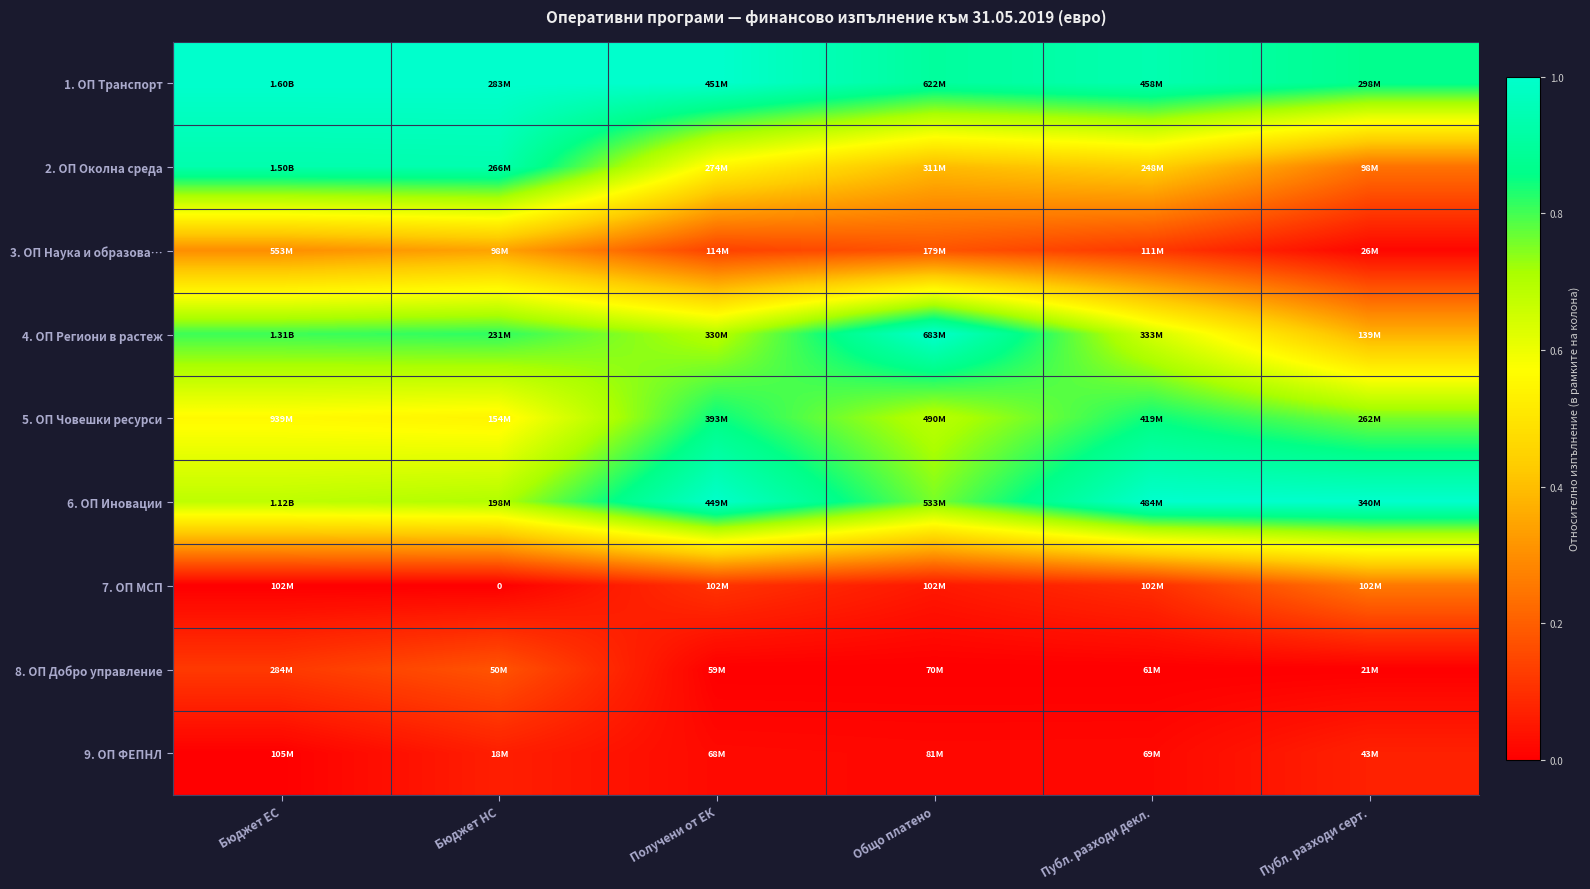

Where is 5. ОП Човешки ресурси nearest to the value 0?

Бюджет НС